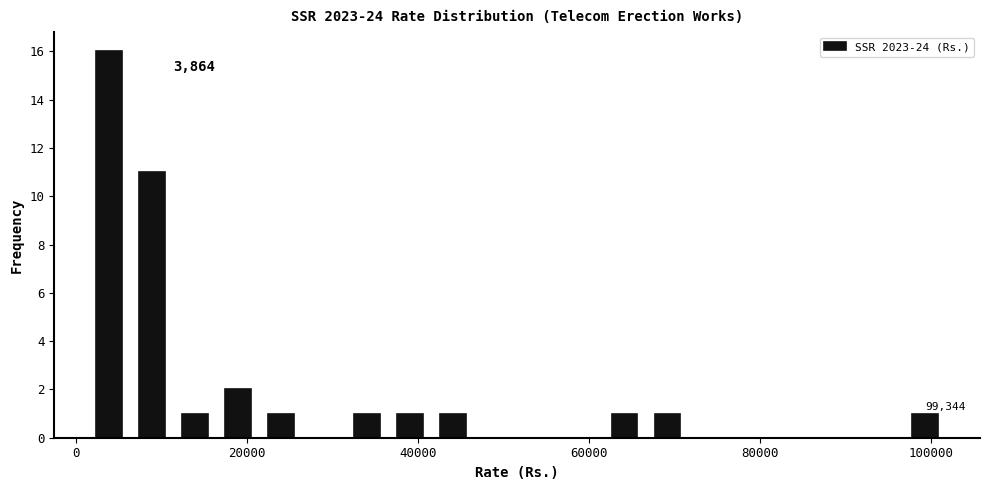

Read against the x-axis, roughly where is the centre of the tallest bar?

4000